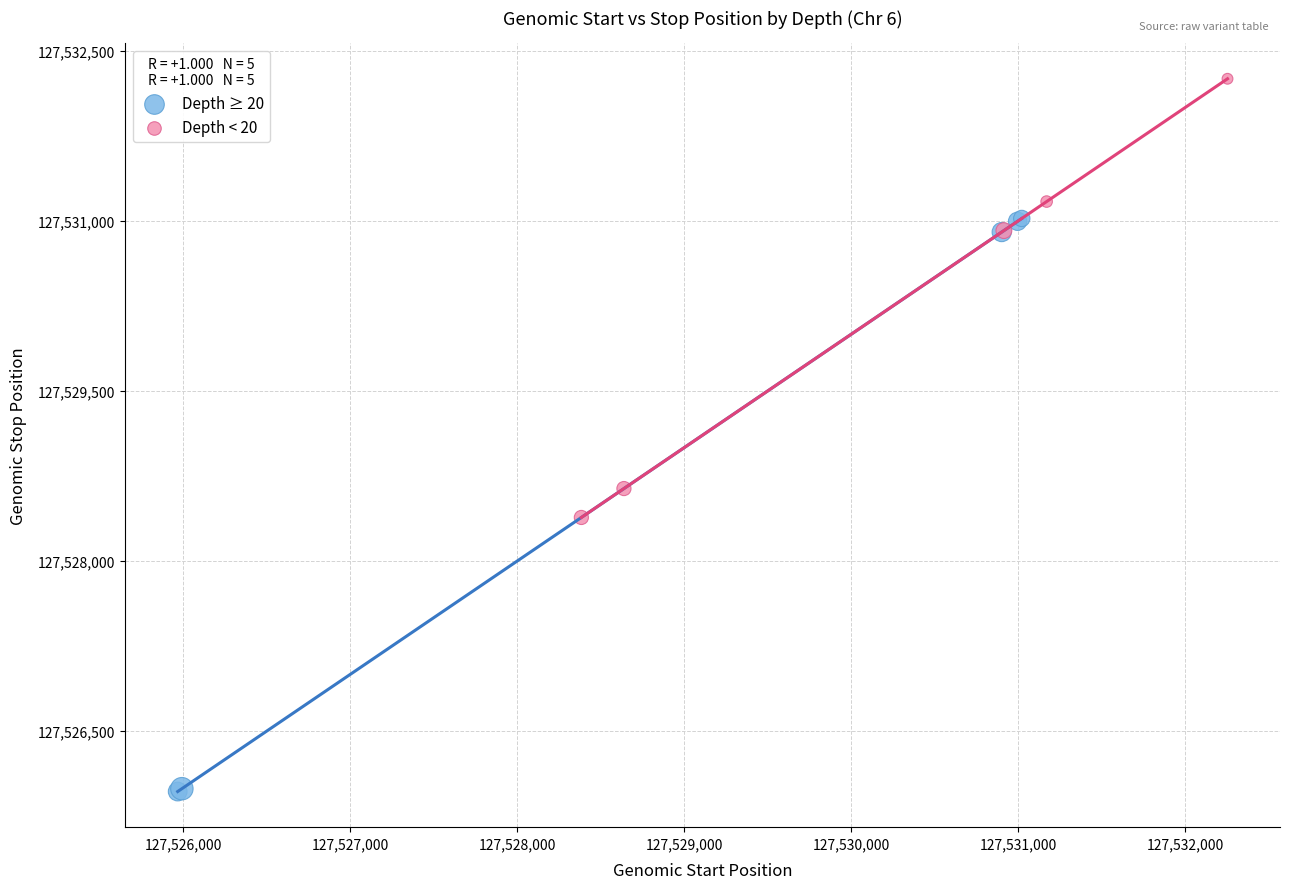

Which series has the largest Y range (max minus min)?

Depth ≥ 20